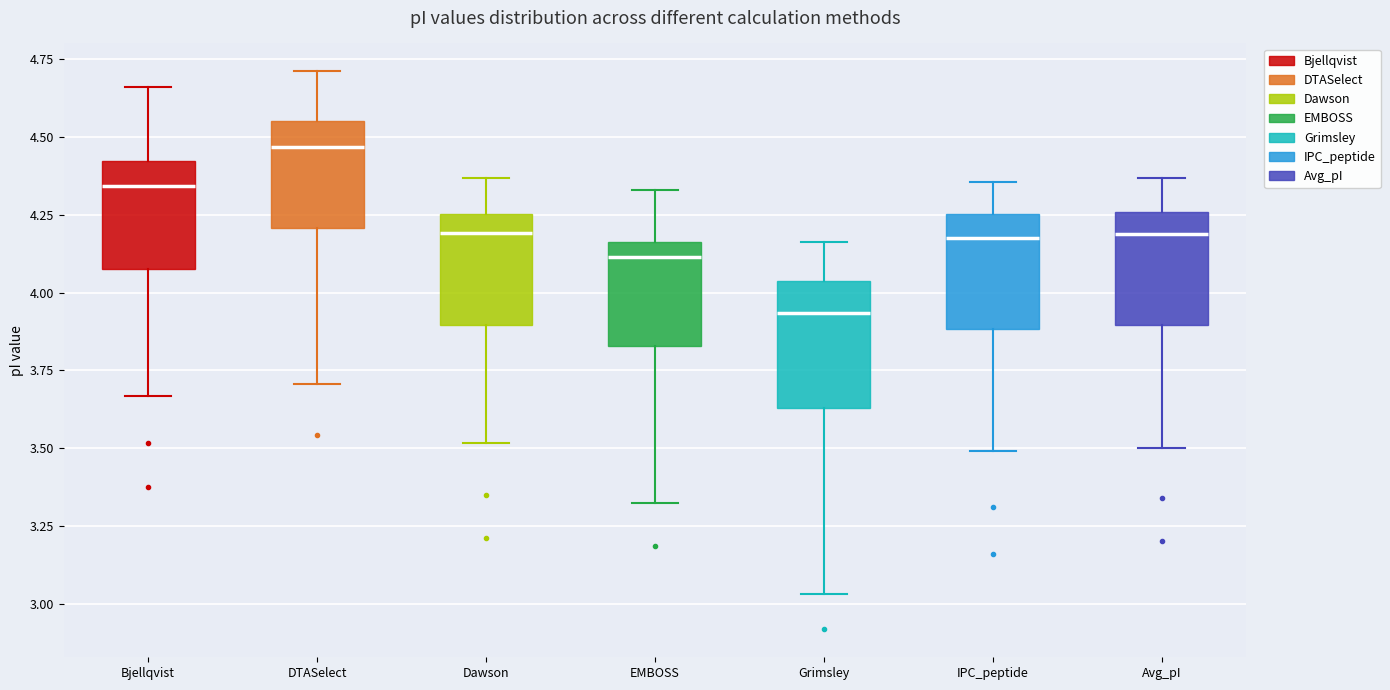

Reading left to right, transcribe this box plot: for each box, give where its median line is, the range the box spans, and where its two whiskers end, as read against the y-axis. The values are not printed on the chart, so give them approximately, as read against the axis.

Bjellqvist: median 4.35, box 4.10 to 4.40, whiskers 3.65 to 4.65
DTASelect: median 4.45, box 4.20 to 4.55, whiskers 3.70 to 4.70
Dawson: median 4.20, box 3.90 to 4.25, whiskers 3.50 to 4.35
EMBOSS: median 4.10, box 3.85 to 4.15, whiskers 3.35 to 4.35
Grimsley: median 3.95, box 3.65 to 4.05, whiskers 3.05 to 4.15
IPC_peptide: median 4.20, box 3.90 to 4.25, whiskers 3.50 to 4.35
Avg_pI: median 4.20, box 3.90 to 4.25, whiskers 3.50 to 4.35